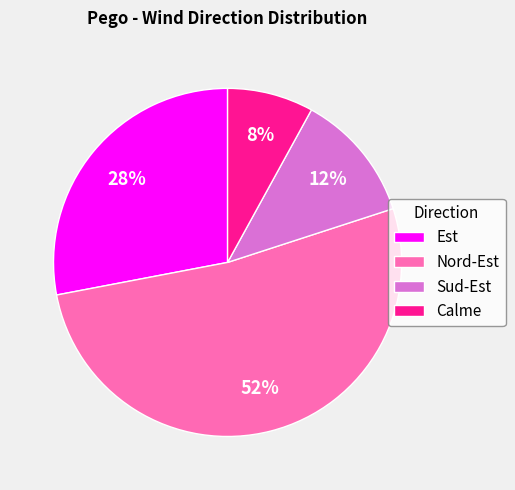

Between Sud-Est and Nord-Est, which is larger?

Nord-Est